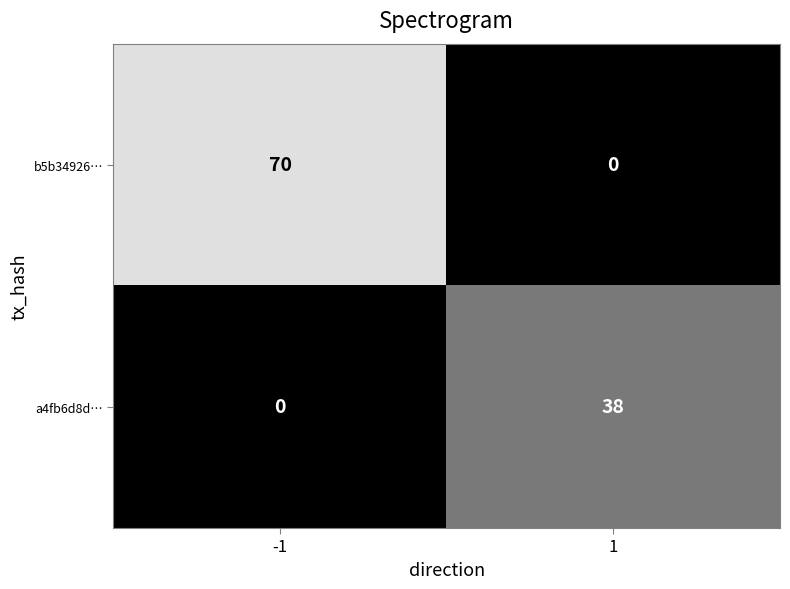

What is the maximum value shown in the chart?

70